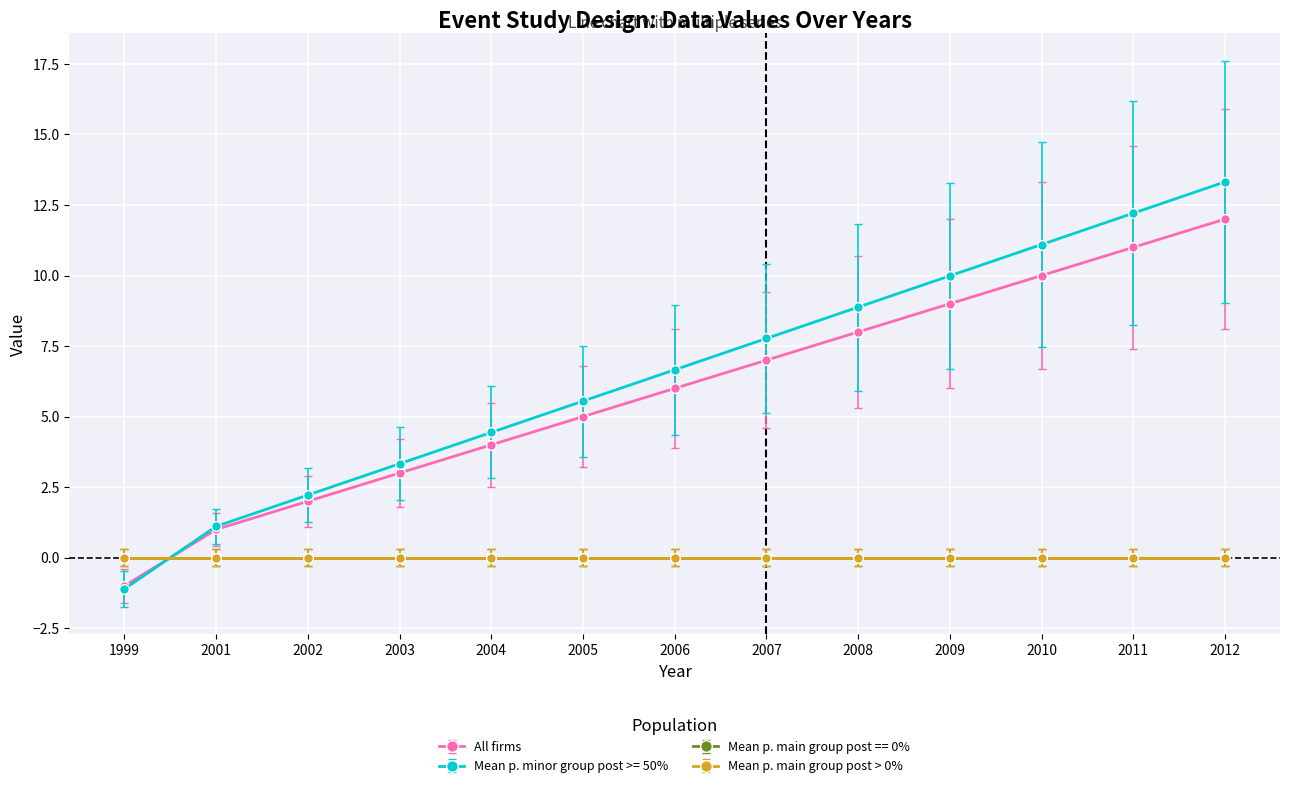

What is the minimum value shown in the chart?

-1.1